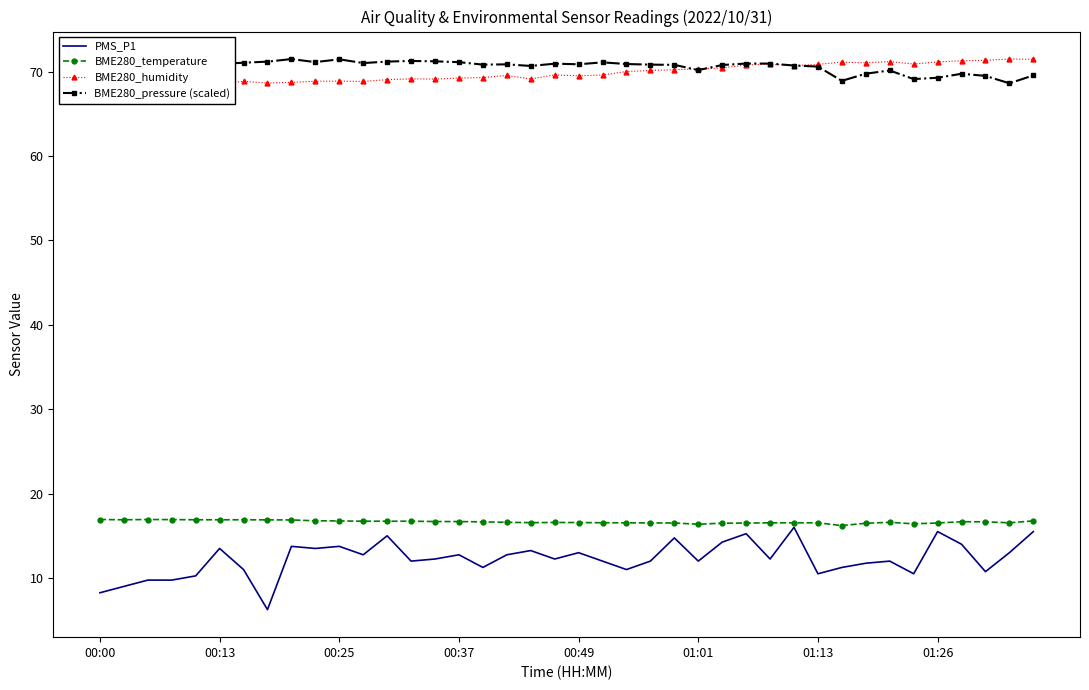

What is the difference between the maximum and minimum values in the BME280_temperature series?

0.7